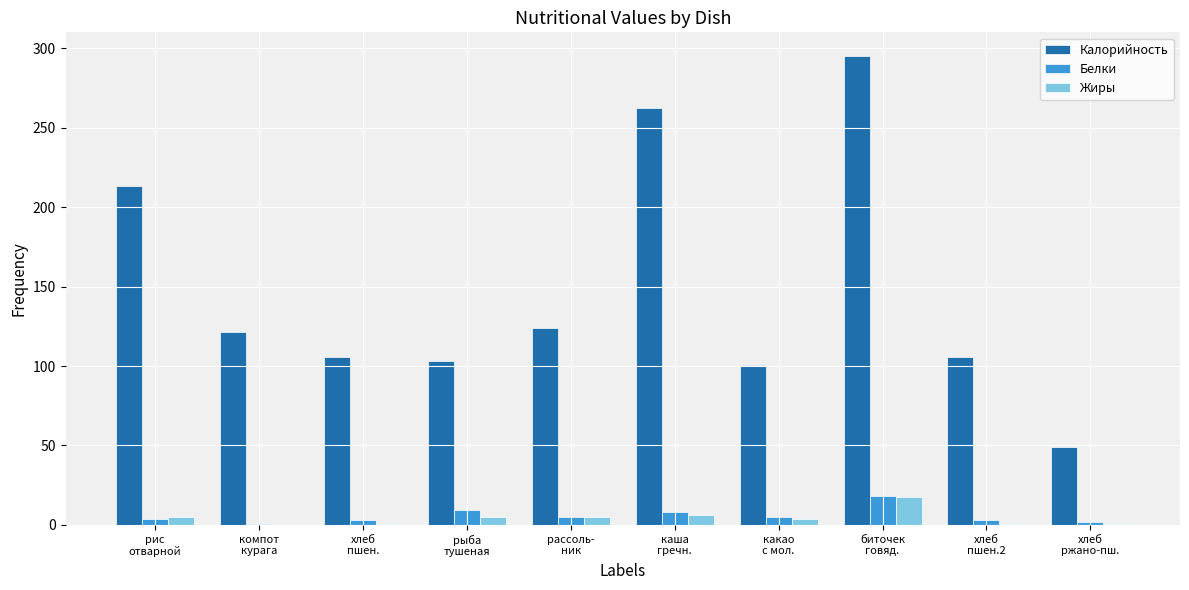

The value of Белки at хлеб
ржано-пш. is 1.7. True or false?

True